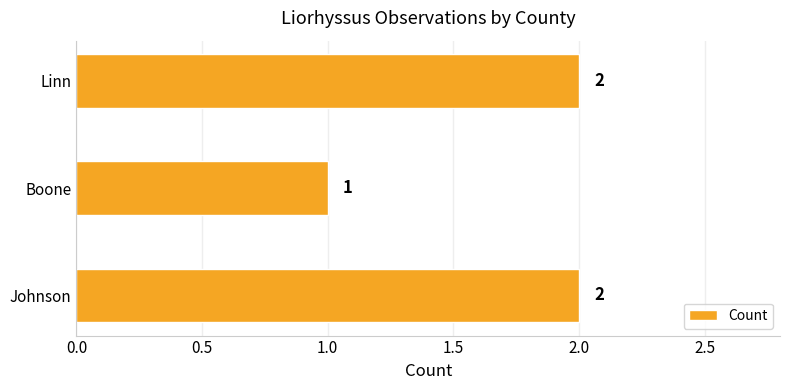

Reading bottom to top, extract all data points from this chart.

2	1	2